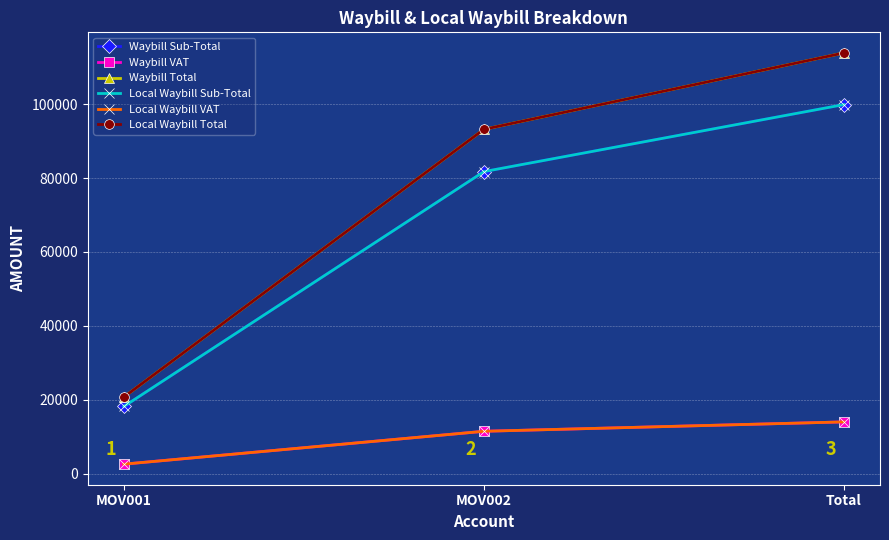

What is the average value of the Waybill Sub-Total series?

66595.3